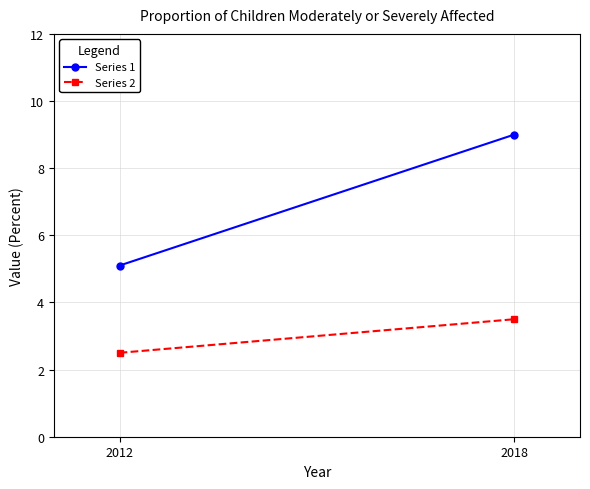

What is the total value across all series at 2018?

12.5